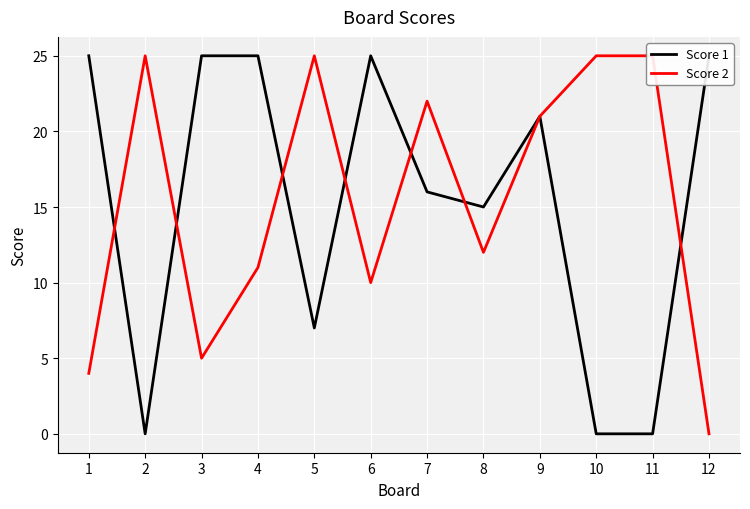

Reading left to right, what are all the values shown in this chart?

Score 1: 1=25	2=0	3=25	4=25	5=7	6=25	7=16	8=15	9=21	10=0	11=0	12=25
Score 2: 1=4	2=25	3=5	4=11	5=25	6=10	7=22	8=12	9=21	10=25	11=25	12=0